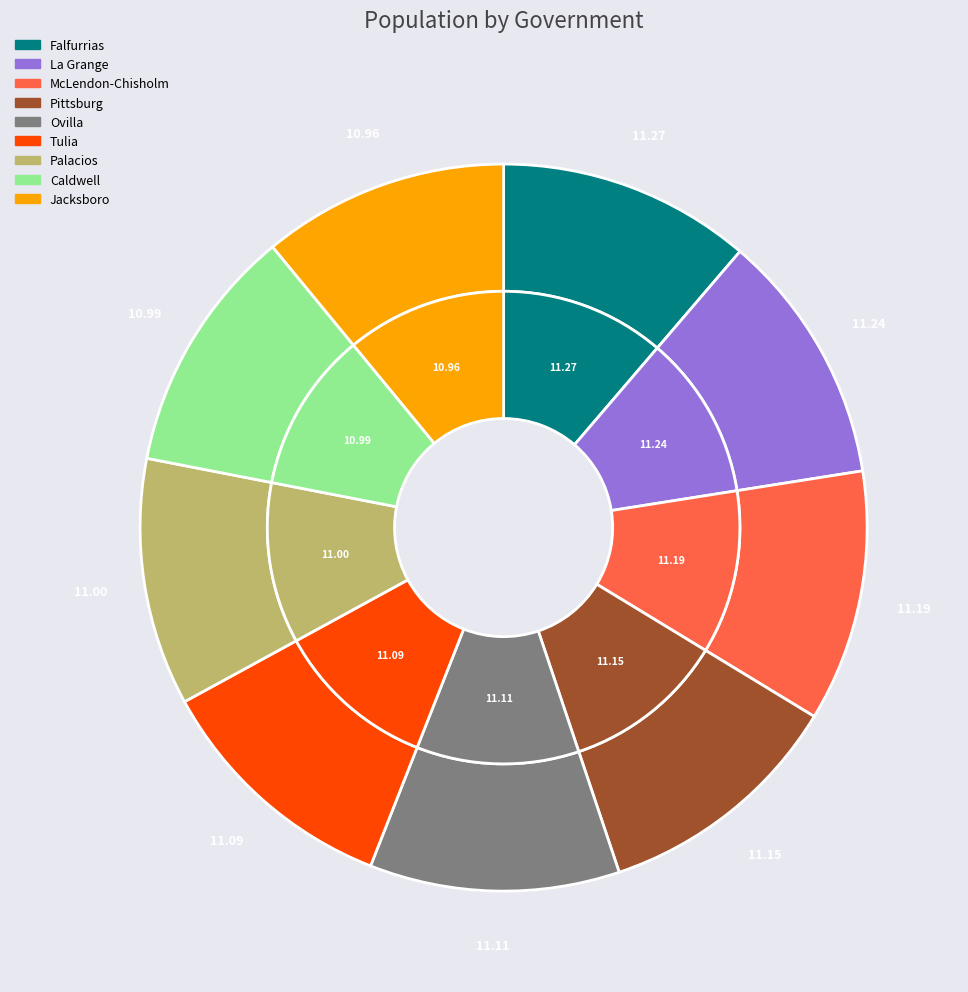

What portion of the pie excludes McLendon-Chisholm?

88.8%